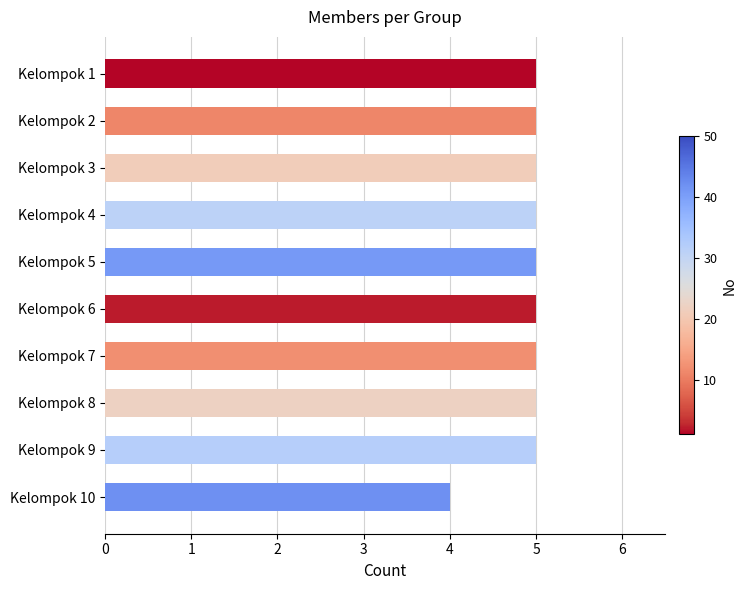

What is the value of the 8th bar from the top?

5